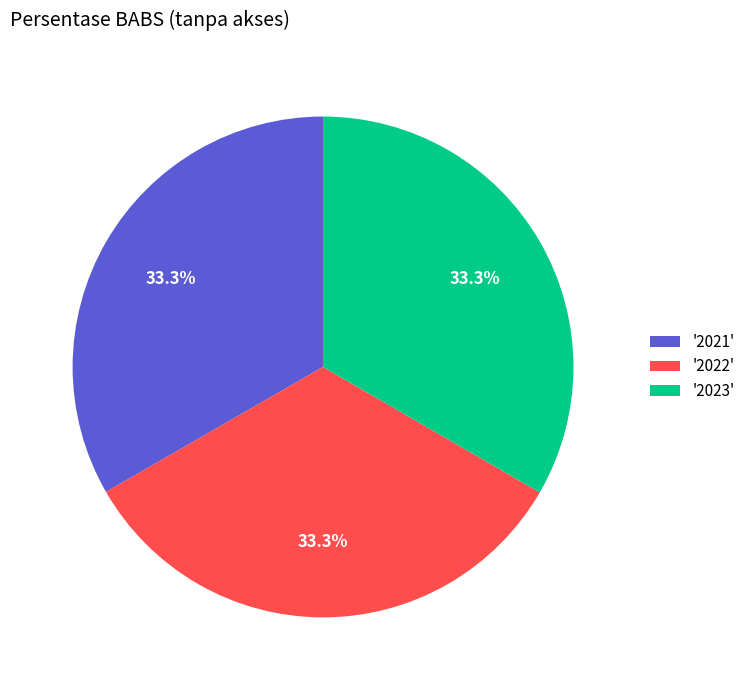

Approximately how many times larger is the value at '2023' compared to '2022'?

1.0